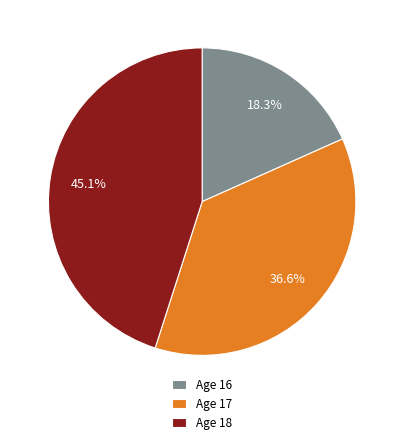

Between Age 17 and Age 16, which is larger?

Age 17